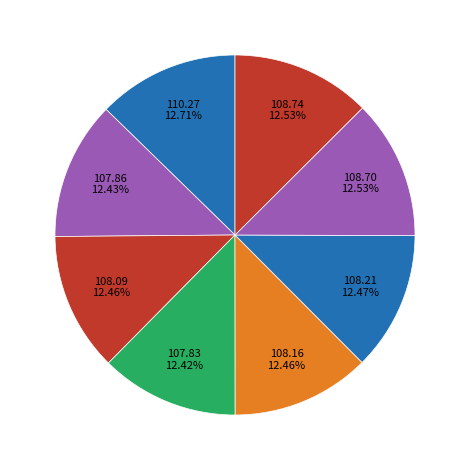

Count the number of slices in the pie.

8